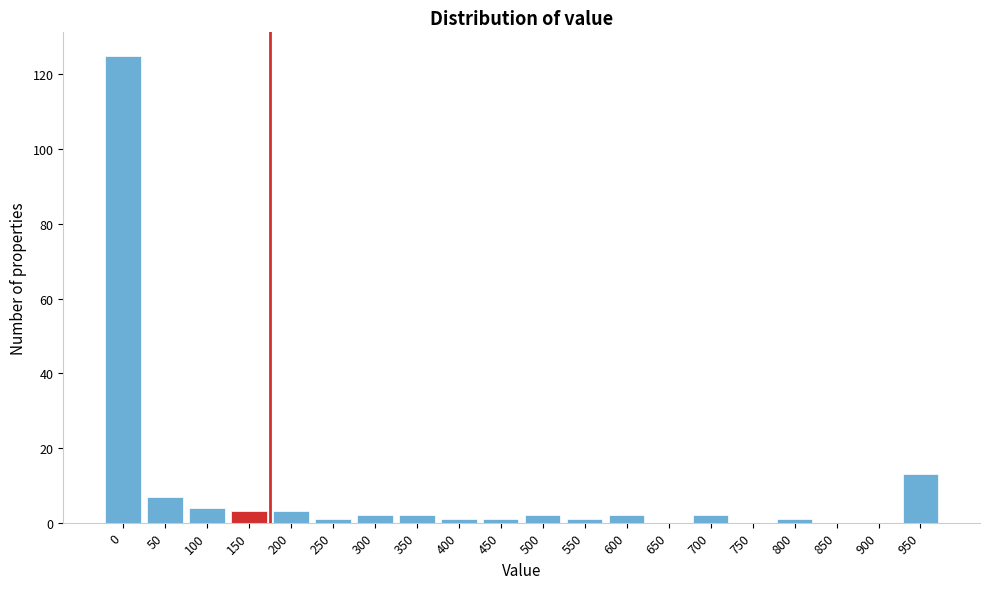

Reading left to right, transcribe all the data shown in this chart.

0=125	50=7	100=4	150=3	200=3	250=1	300=2	350=2	400=1	450=1	500=2	550=1	600=2	650=0	700=2	750=0	800=1	850=0	900=0	950=13